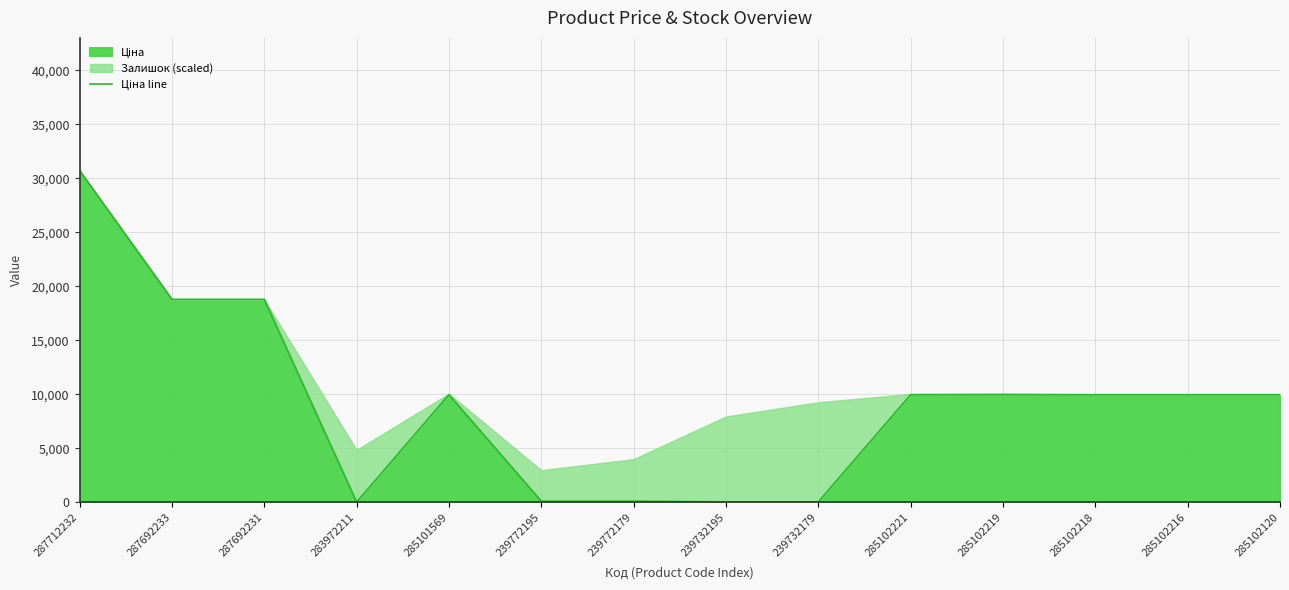

What is the average value?

9181.1